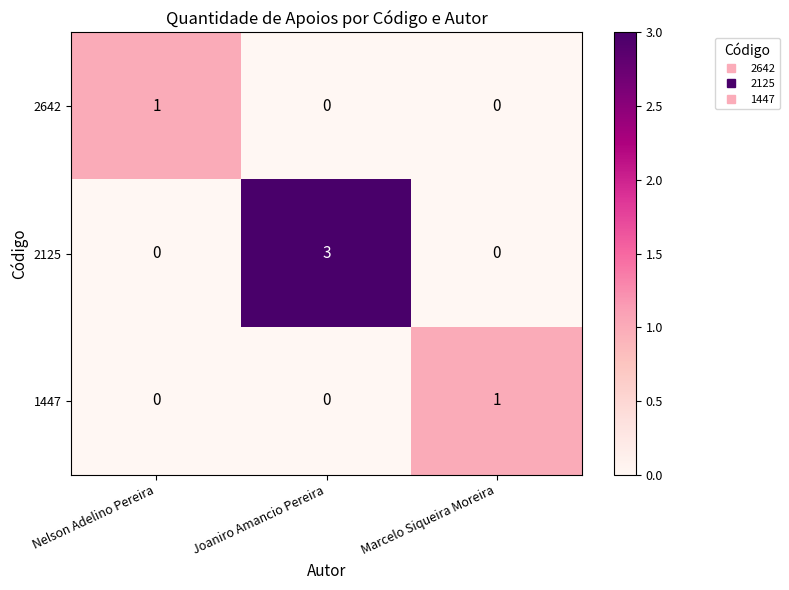

Which series changed the most between Joaniro Amancio Pereira and Marcelo Siqueira Moreira?

2125